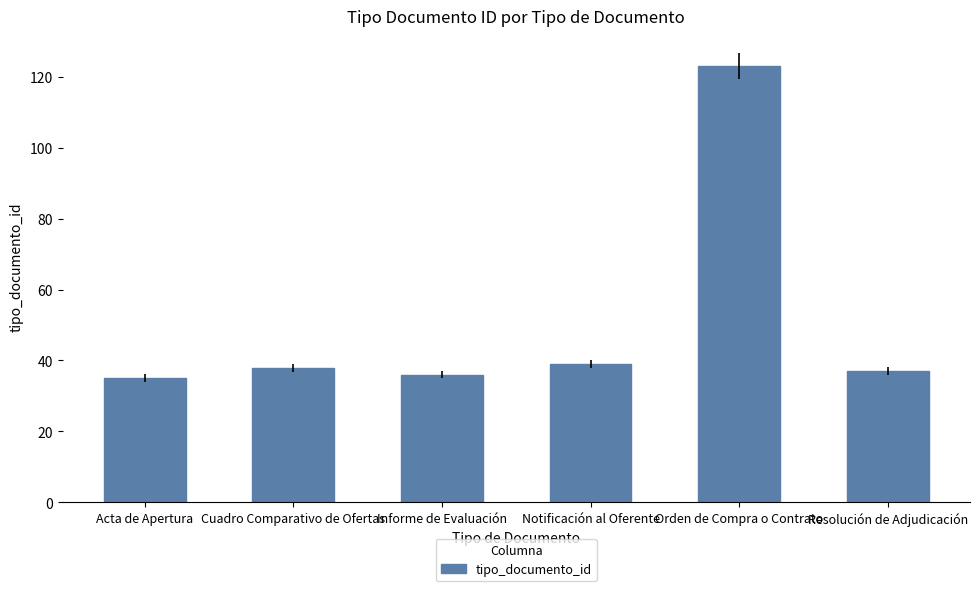

Reading right to left, list all the values displayed in this chart.

37	123	39	36	38	35